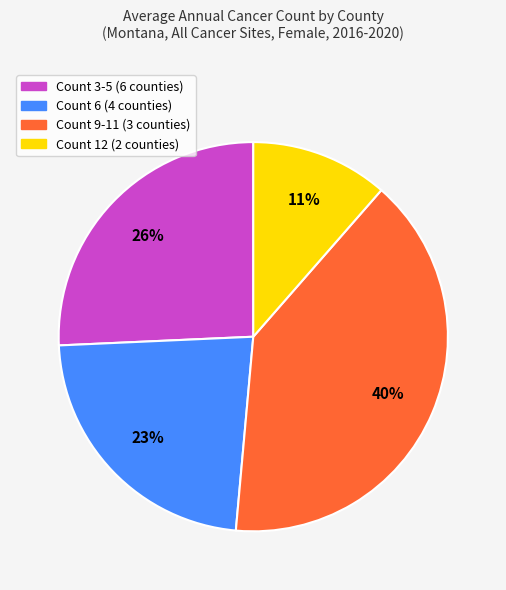

Is there a majority slice in this chart?

No